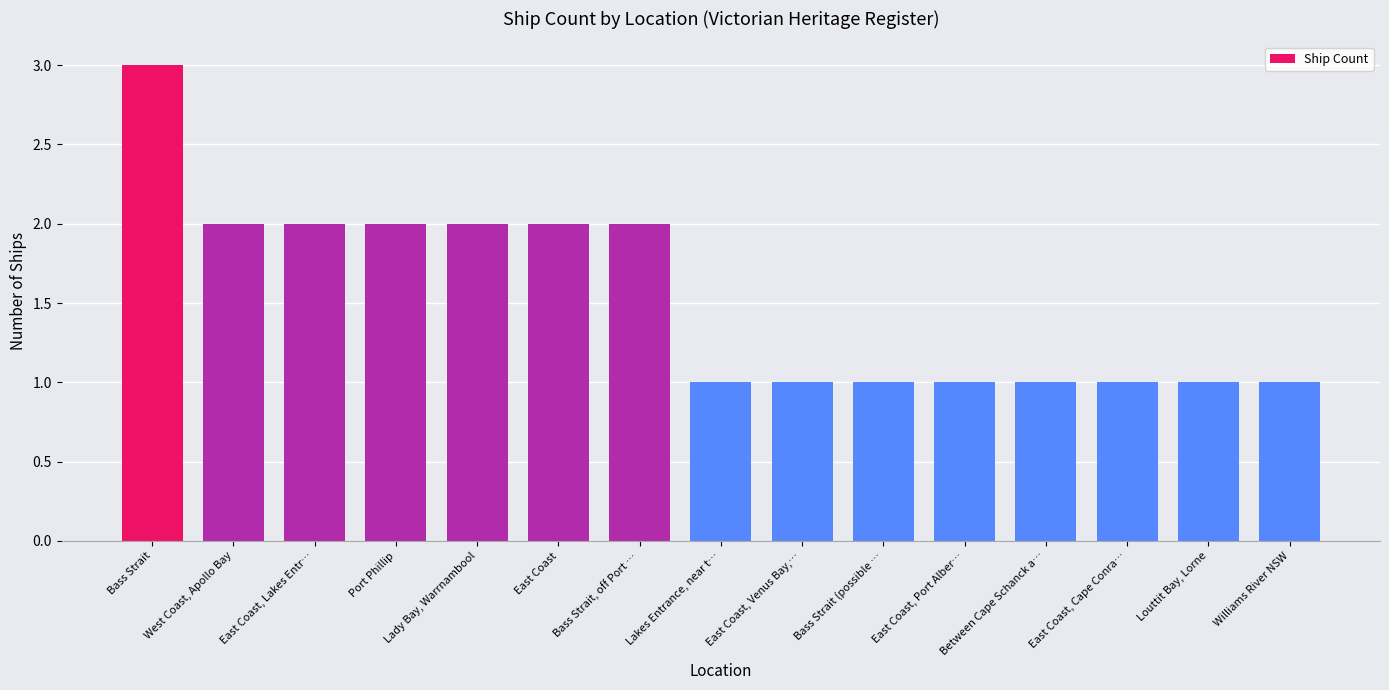

Reading right to left, list all the values displayed in this chart.

1	1	1	1	1	1	1	1	2	2	2	2	2	2	3